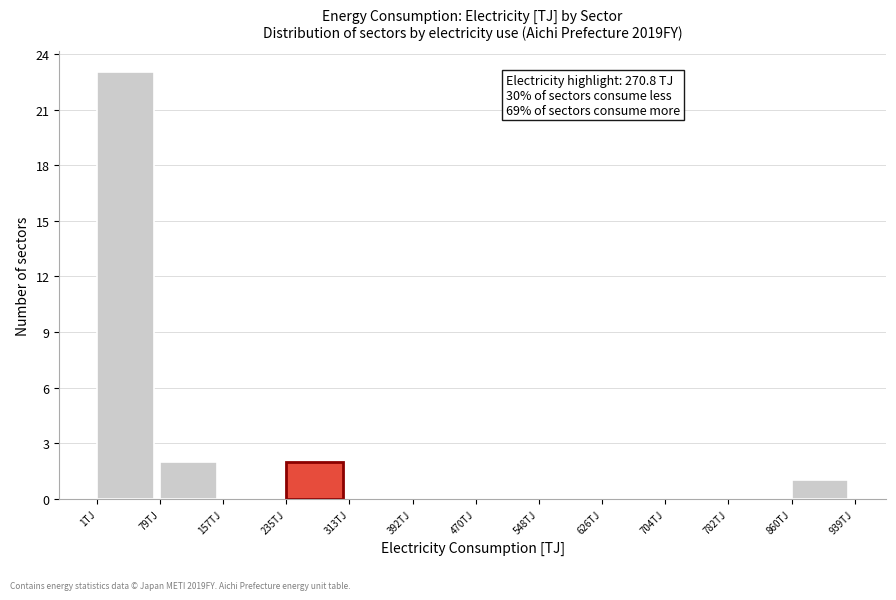

Which range on the x-axis has the tallest bar?

0 to 80